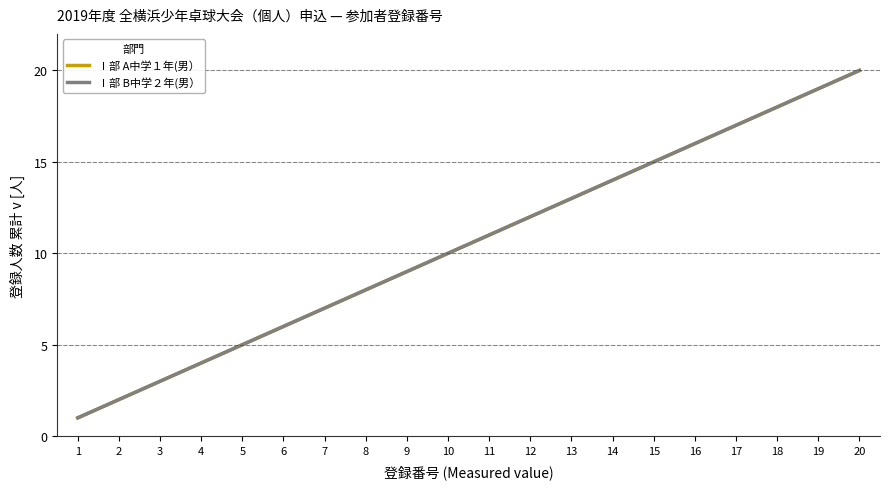

How many lines are shown in the chart?

2